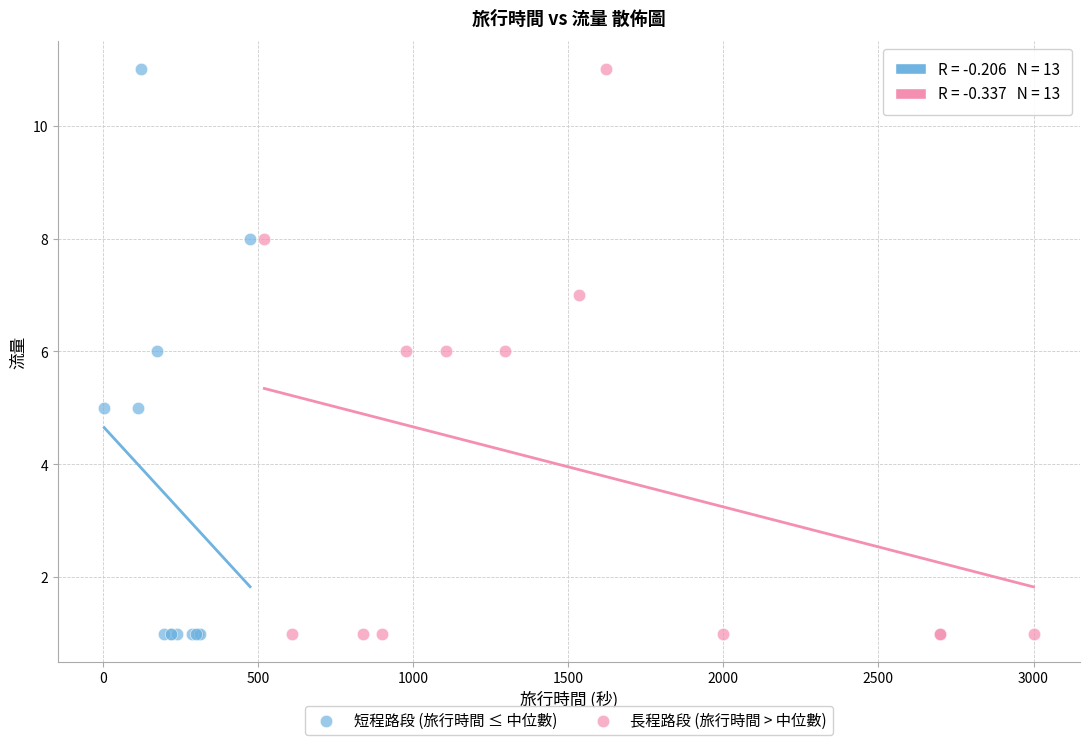

What are all the series names shown in the legend?

短程路段 (旅行時間 ≤ 中位數), 長程路段 (旅行時間 > 中位數)